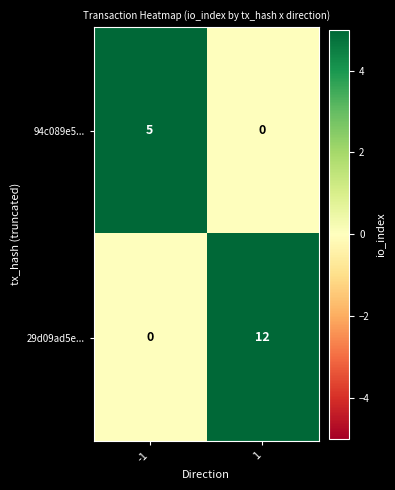

What is the difference between the maximum and minimum values in the 29d09ad5e... series?

12